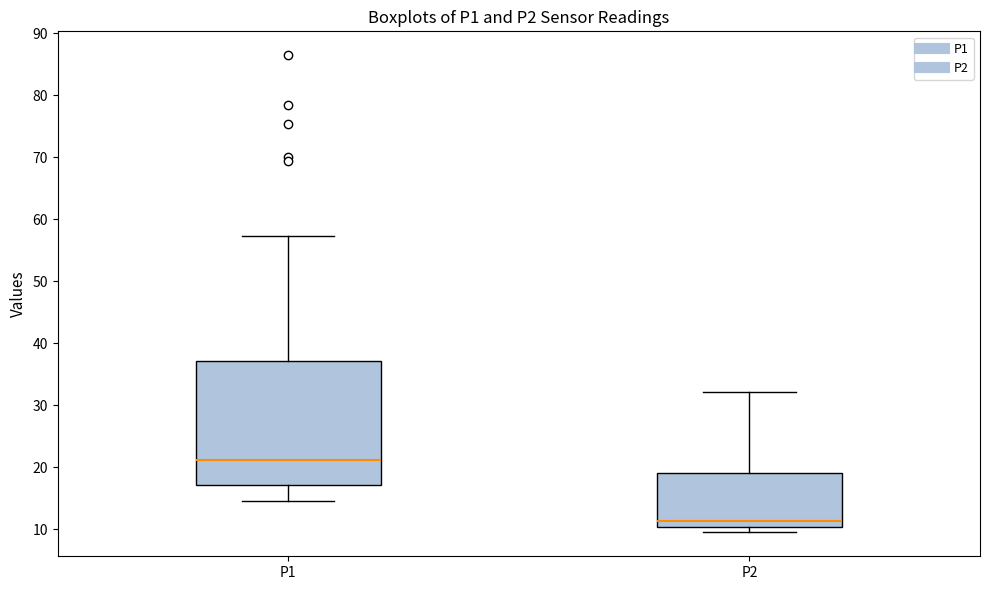

Reading left to right, transcribe this box plot: for each box, give where its median line is, the range the box spans, and where its two whiskers end, as read against the y-axis. The values are not printed on the chart, so give them approximately, as read against the axis.

P1: median 21, box 17 to 37, whiskers 15 to 57
P2: median 11, box 10 to 19, whiskers 10 (just below the box's lower edge) to 32